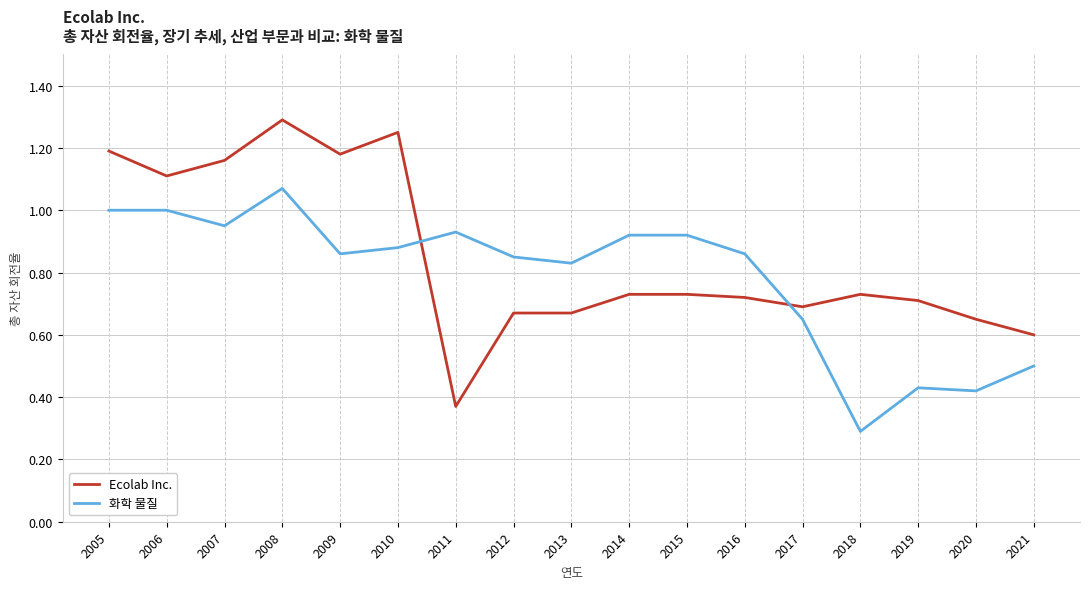

Between which two adjacent categories do 화학 물질 and Ecolab Inc. first intersect?

2010 and 2011